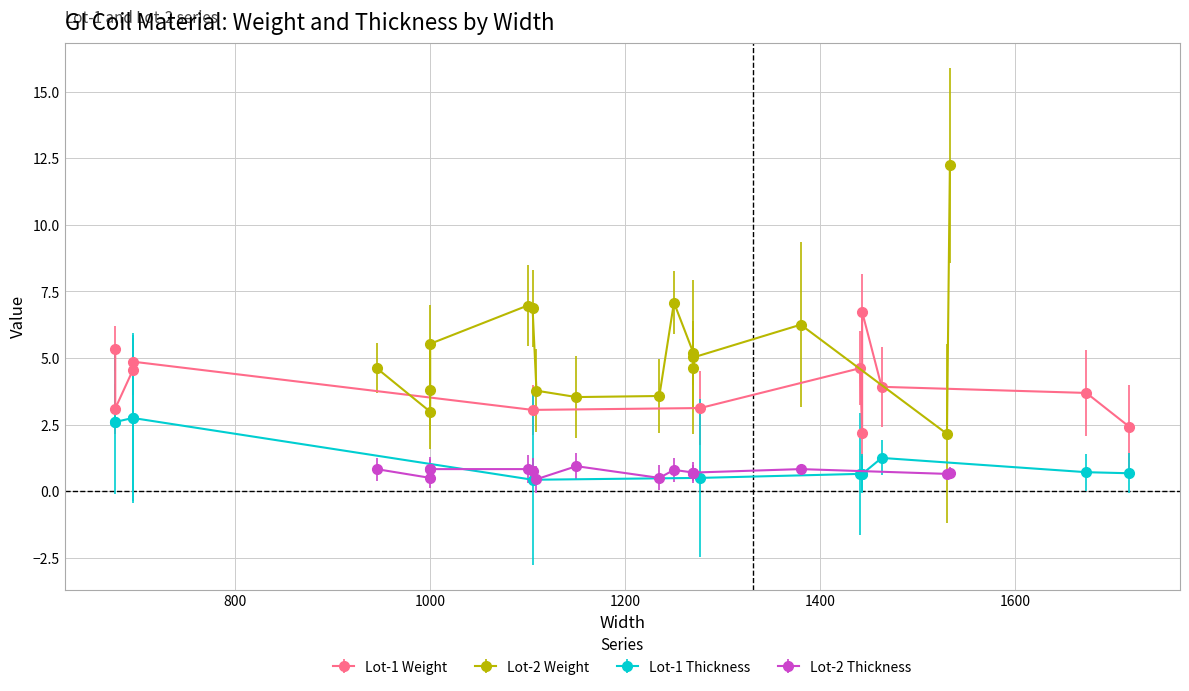

At which category does Thickness reach its first local valley?

6